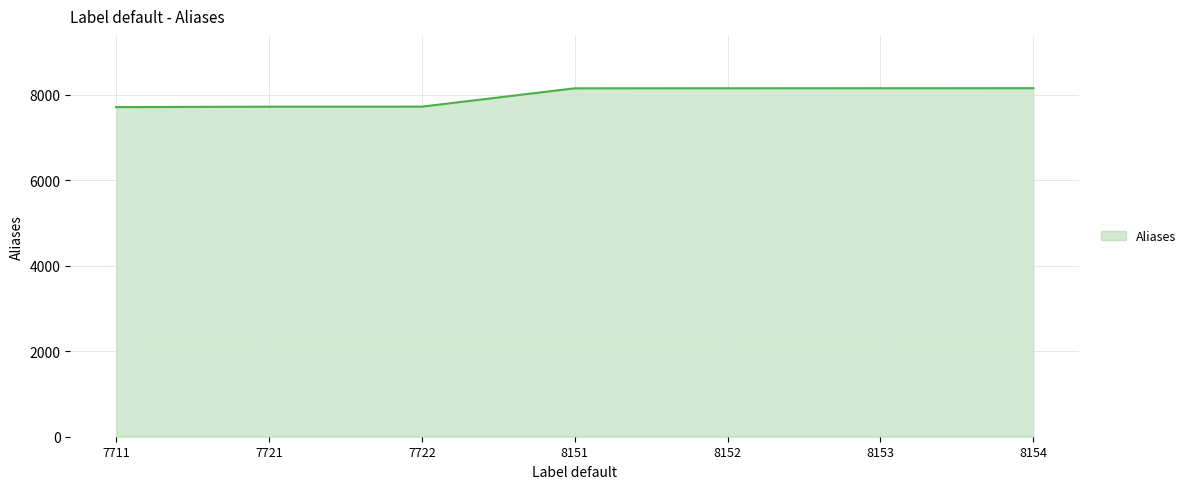

How many lines are shown in the chart?

1